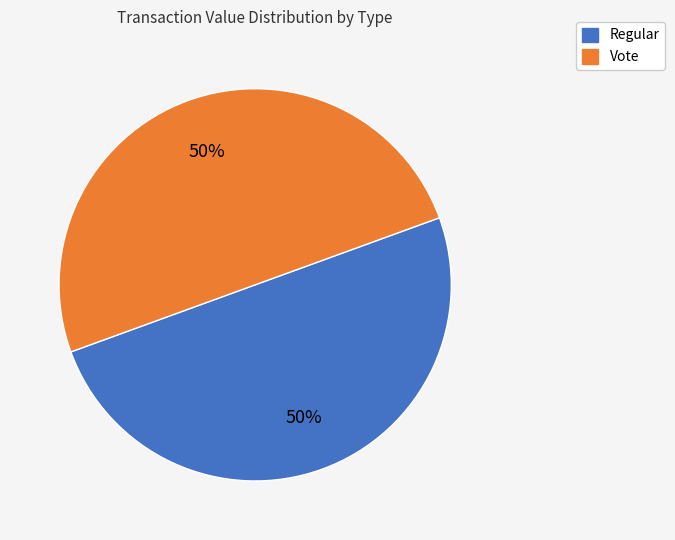

How many slices are in this pie chart?

2